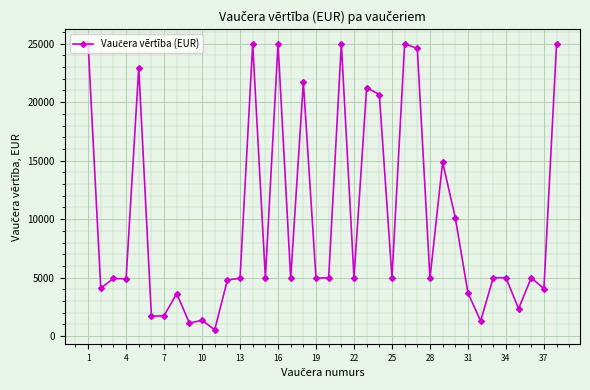

True or false: there are more than 1 points higher than both neighbors.

True